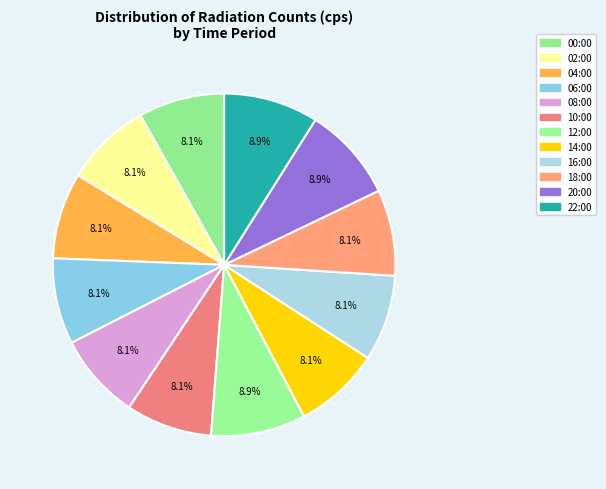

Count the number of slices in the pie.

12